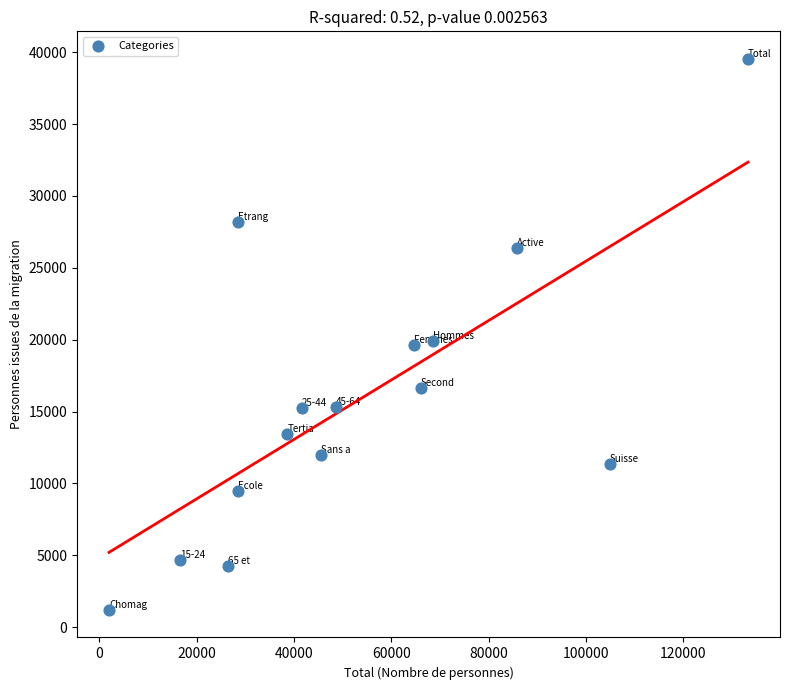

What is the range of X values (max minus min)?

131331.4